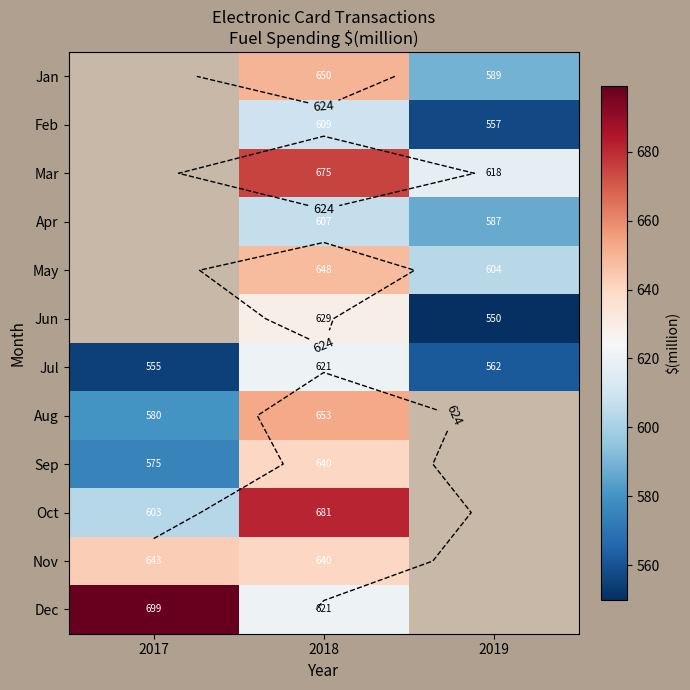

Which has a higher value, 2019 or 2017?

2017